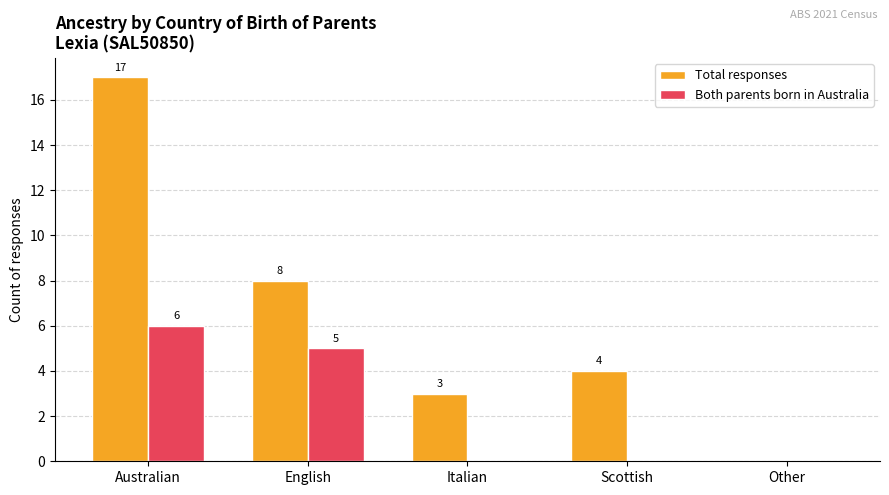

What is the sum of all Total responses values?

32